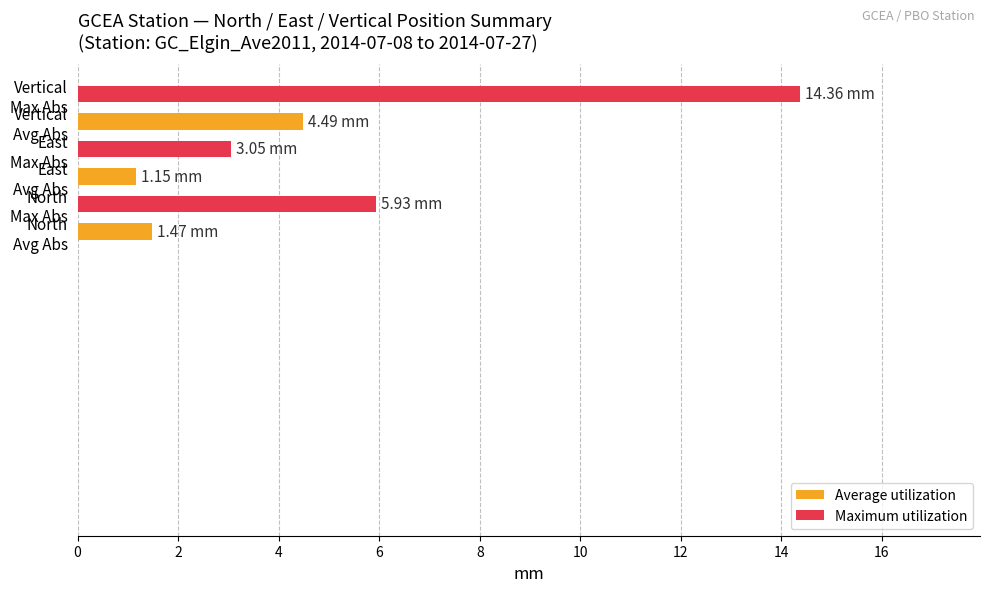

Count the number of categories in the chart.

6